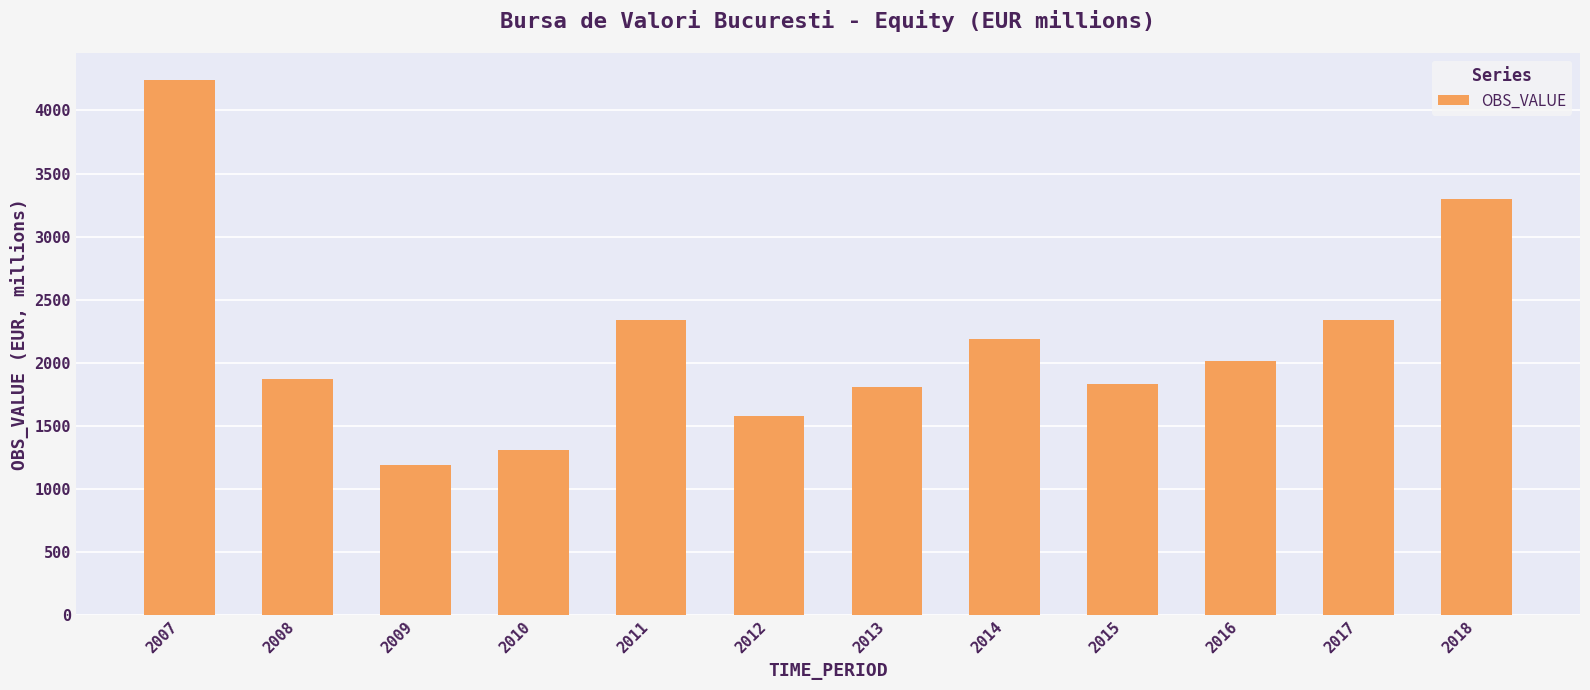

Which has a higher value, 2013 or 2016?

2016